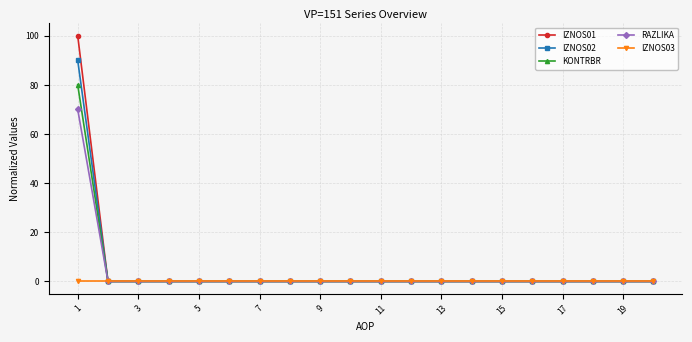

What is the maximum value shown in the chart?

100